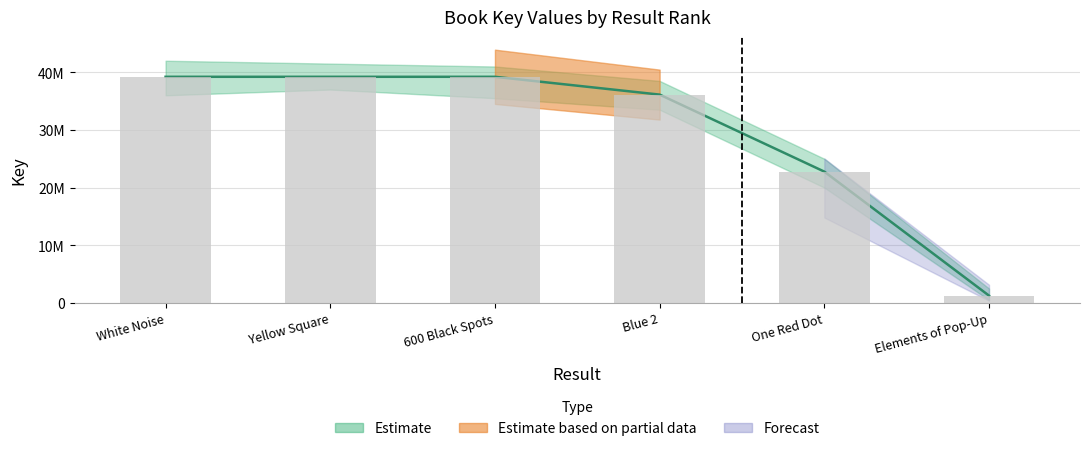

What is the greatest value displayed?

39214085